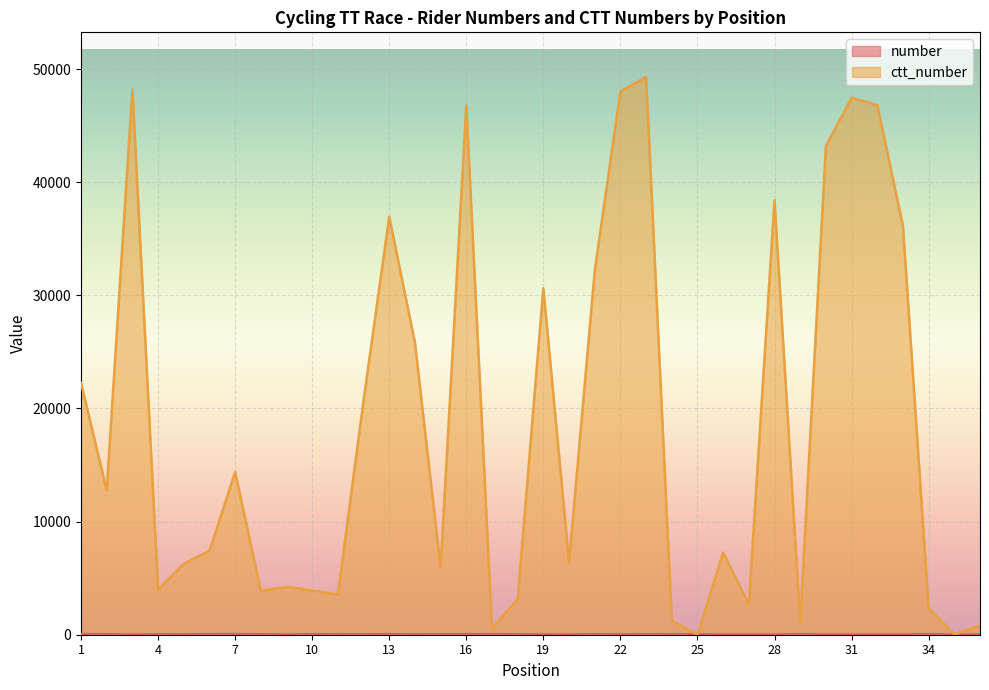

How many lines are shown in the chart?

2